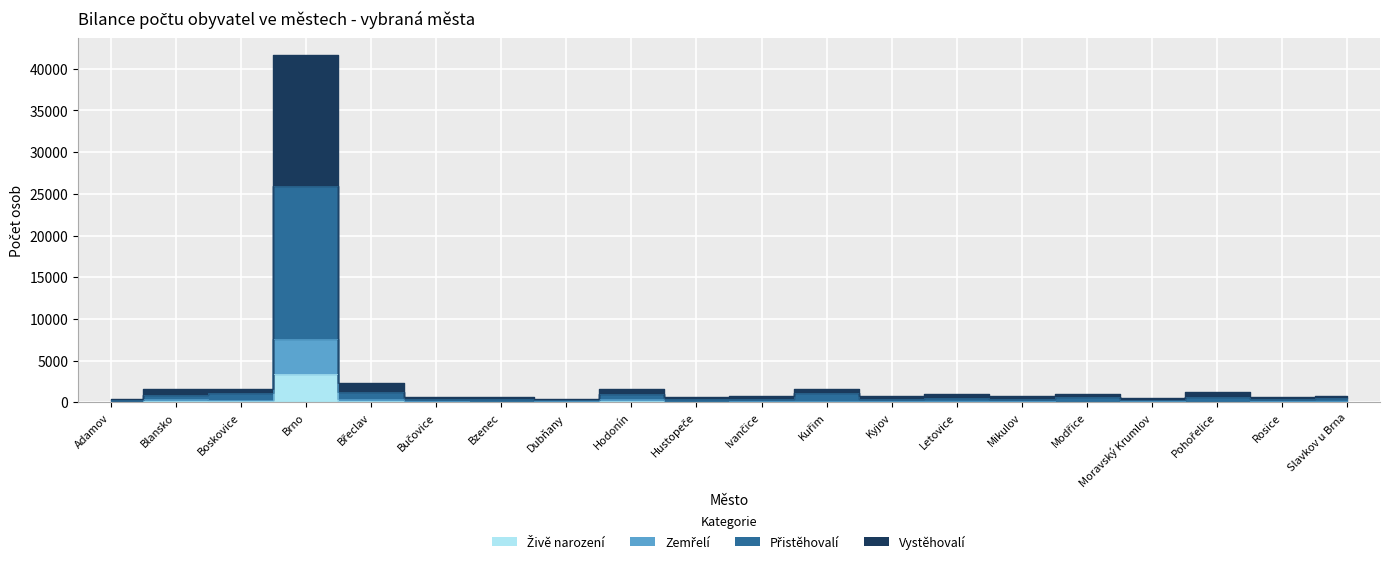

What is the spread (max minus min) of values at Rosice?

533